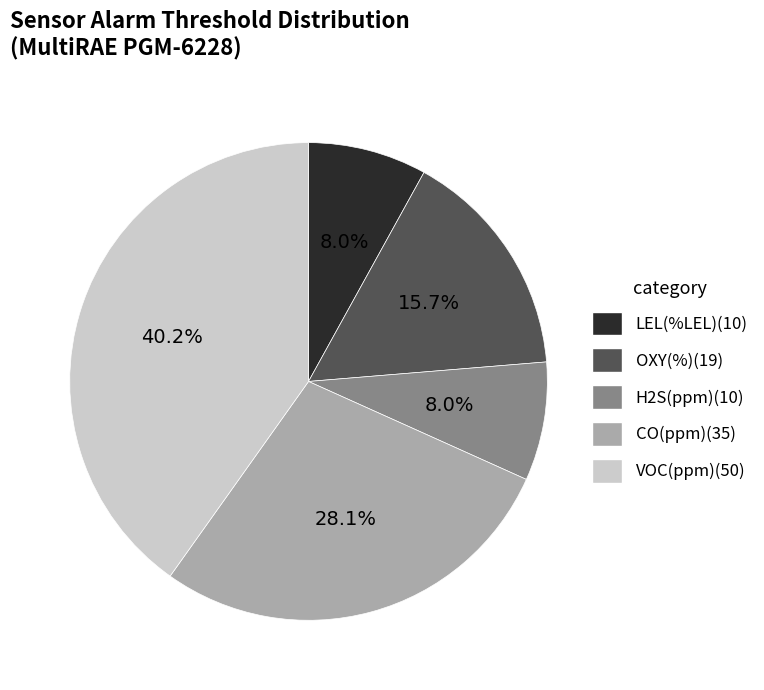

Does CO(ppm) account for over 50% of the chart?

No